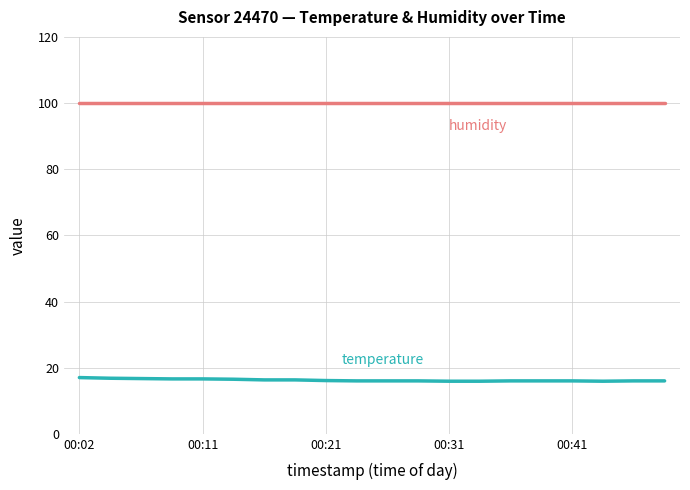

What is the smallest value displayed?

15.9